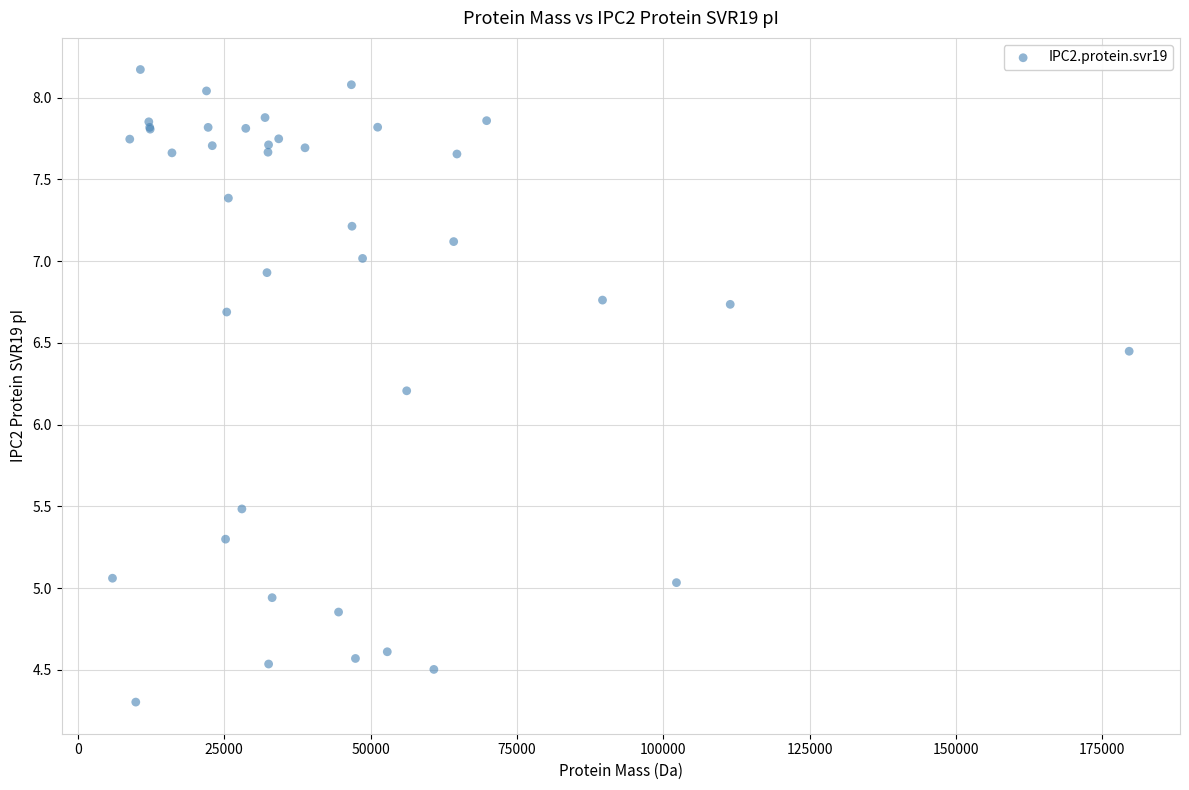

What Y value in the scatter plot is closest to 6?

6.2